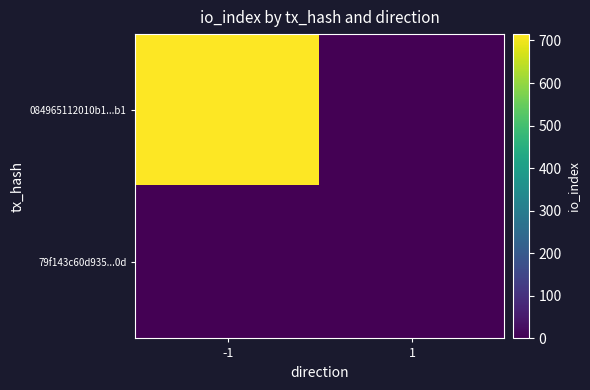

What is the difference between the highest and lowest values at -1?

715